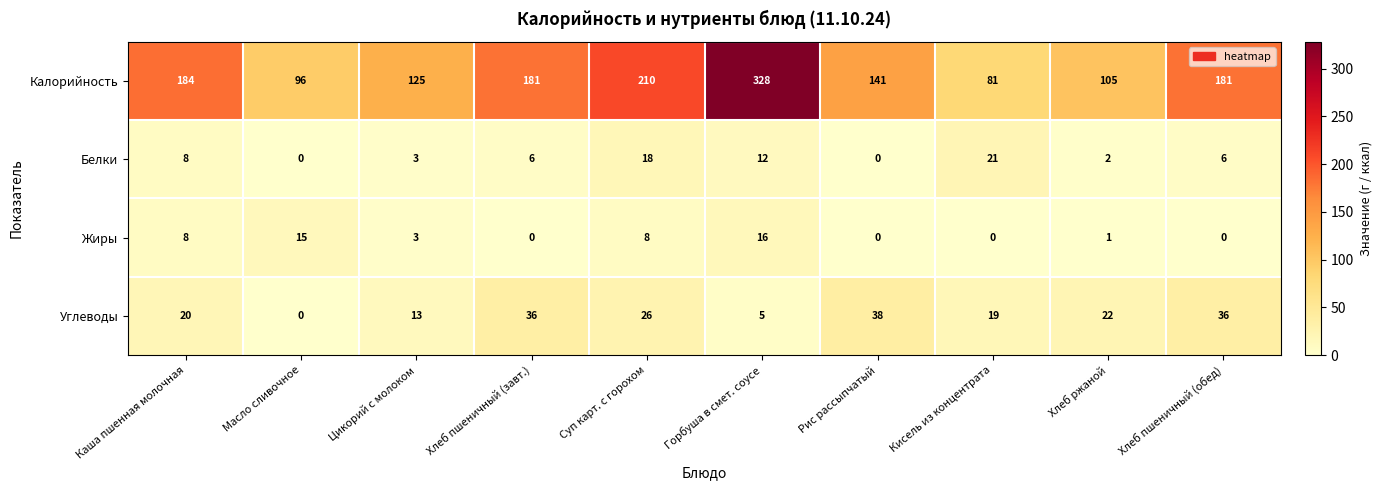

The Белки series shows 6 at Хлеб пшеничный (обед). True or false?

True